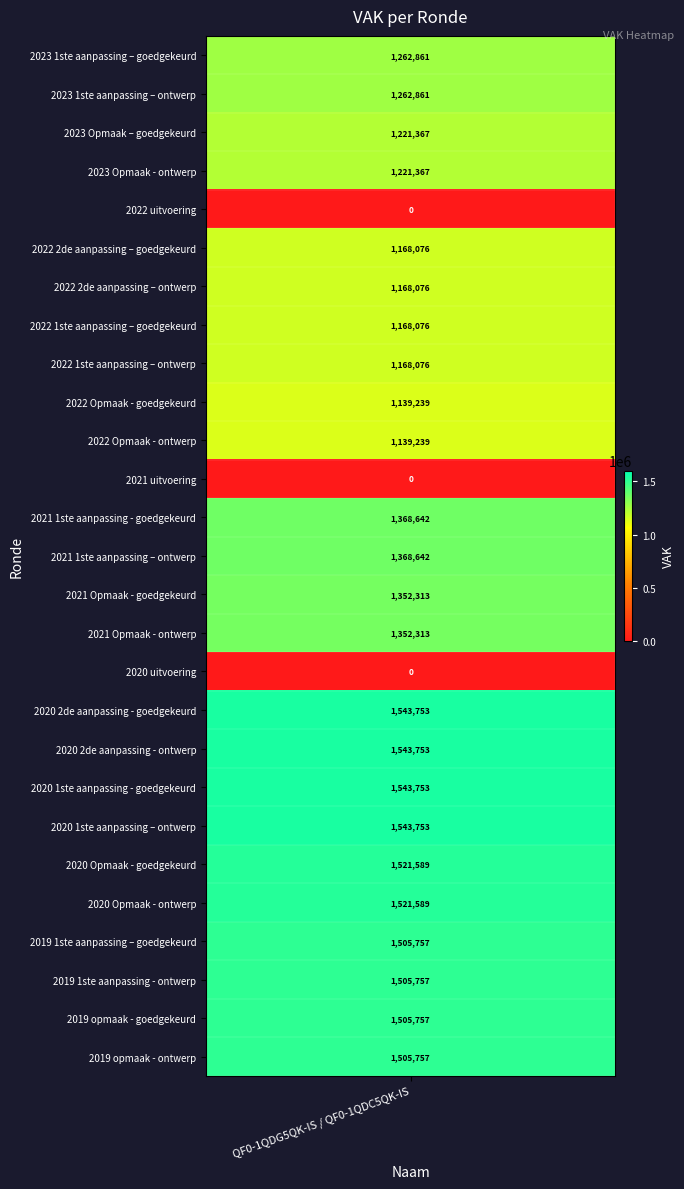

Between 2022 1ste aanpassing – goedgekeurd and 2019 1ste aanpassing - ontwerp, which is larger?

2019 1ste aanpassing - ontwerp